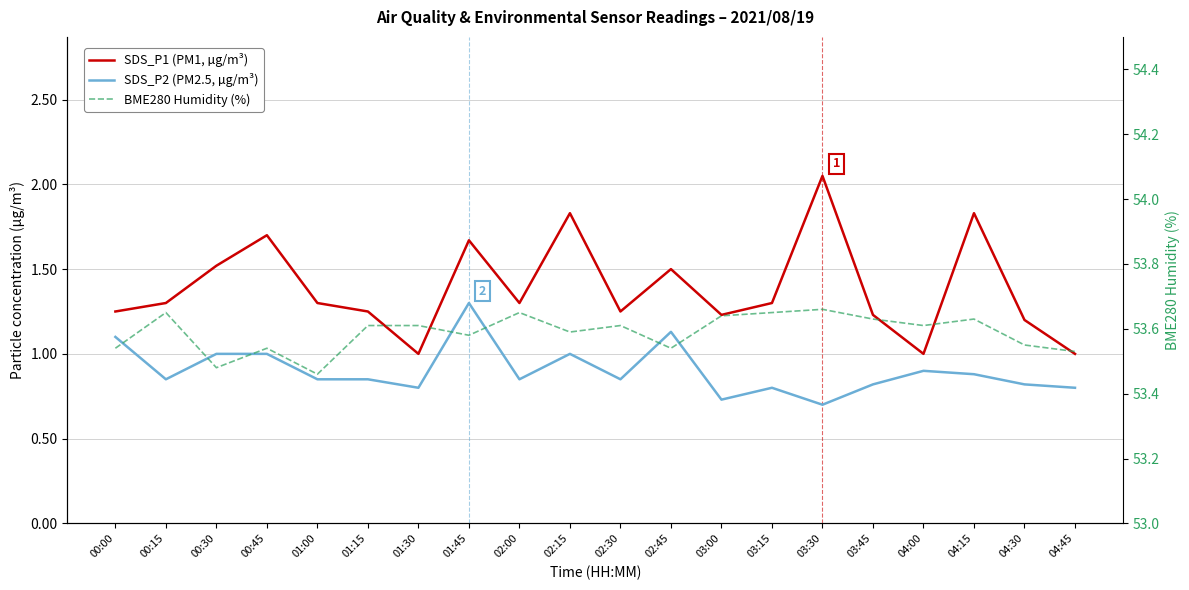

Rank the categories by SDS_P2 (PM2.5, µg/m³) value from lowest to highest.

03:30, 03:00, 01:30, 03:15, 04:45, 03:45, 04:30, 00:15, 01:00, 01:15, 02:00, 02:30, 04:15, 04:00, 00:30, 00:45, 02:15, 00:00, 02:45, 01:45